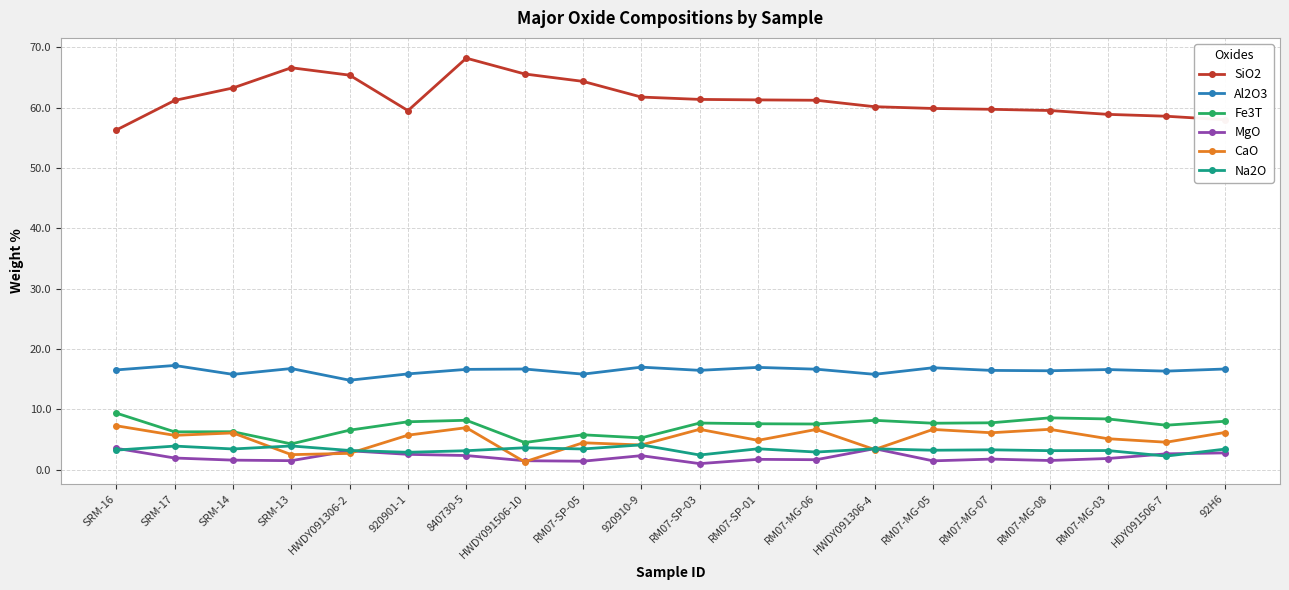

What is the average value of the SiO2 series?

61.6